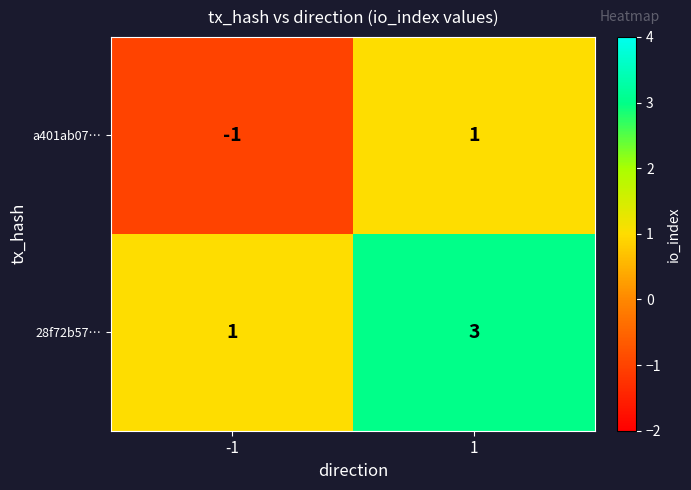

How many negative values does the a401ab07… series have?

1